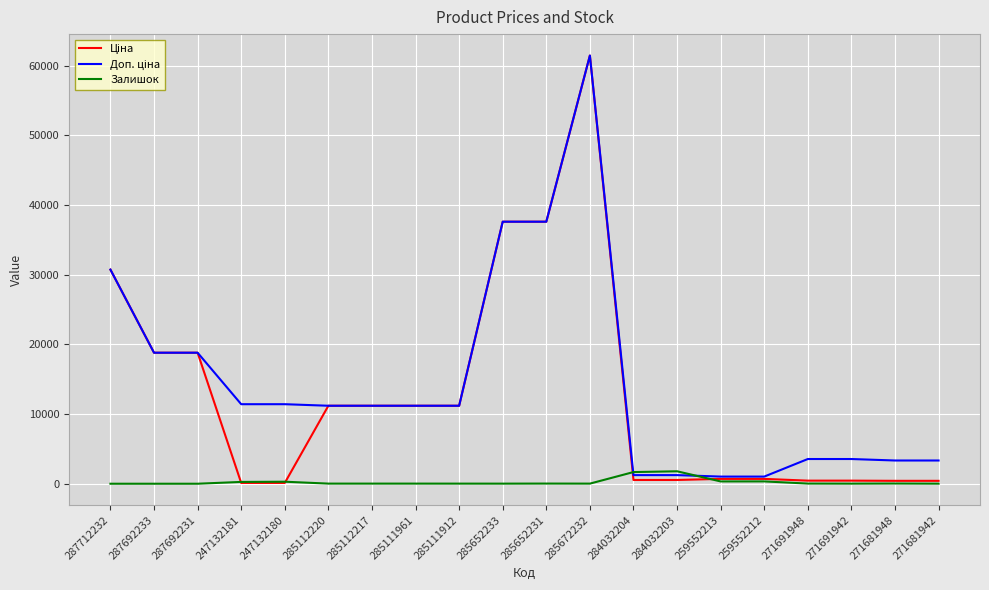

Which category has the highest value across all series?

285672232